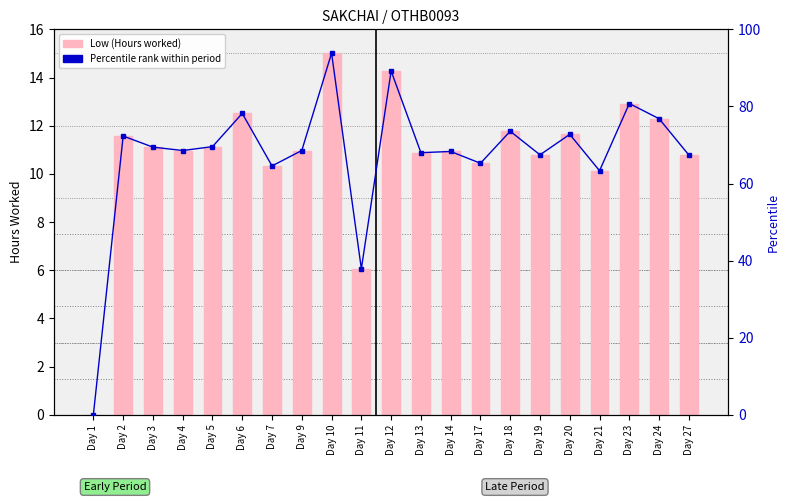

Rank the series at Day 11 from lowest to highest value.

Low (Hours), Percentile rank